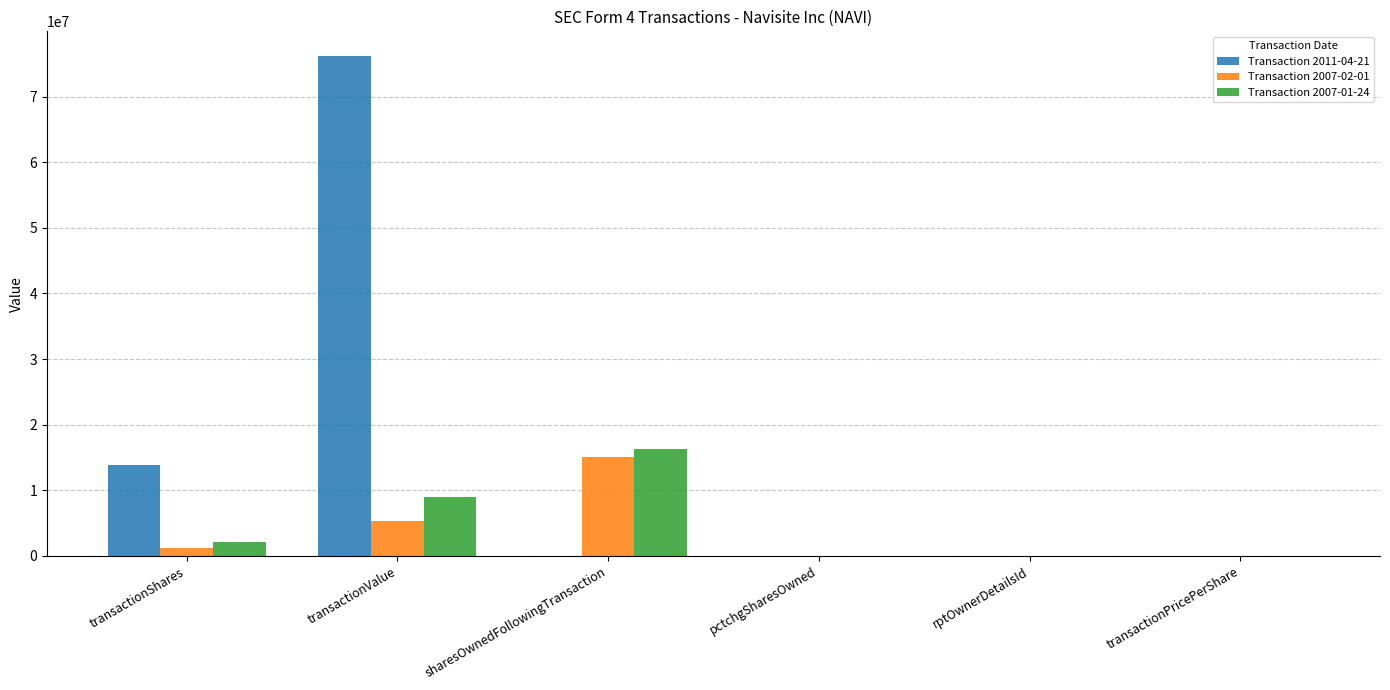

True or false: Transaction 2007-02-01 has a value of 7966951.5 at transactionValue.

False